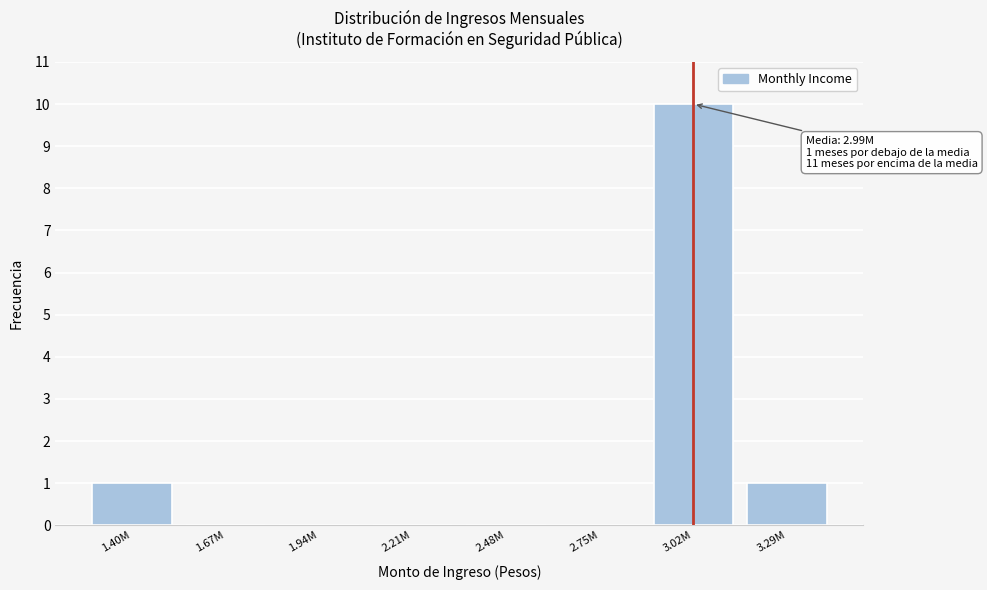

Reading left to right, list all the values displayed in this chart.

1.40M=1	1.67M=0	1.94M=0	2.21M=0	2.48M=0	2.75M=0	3.02M=10	3.29M=1